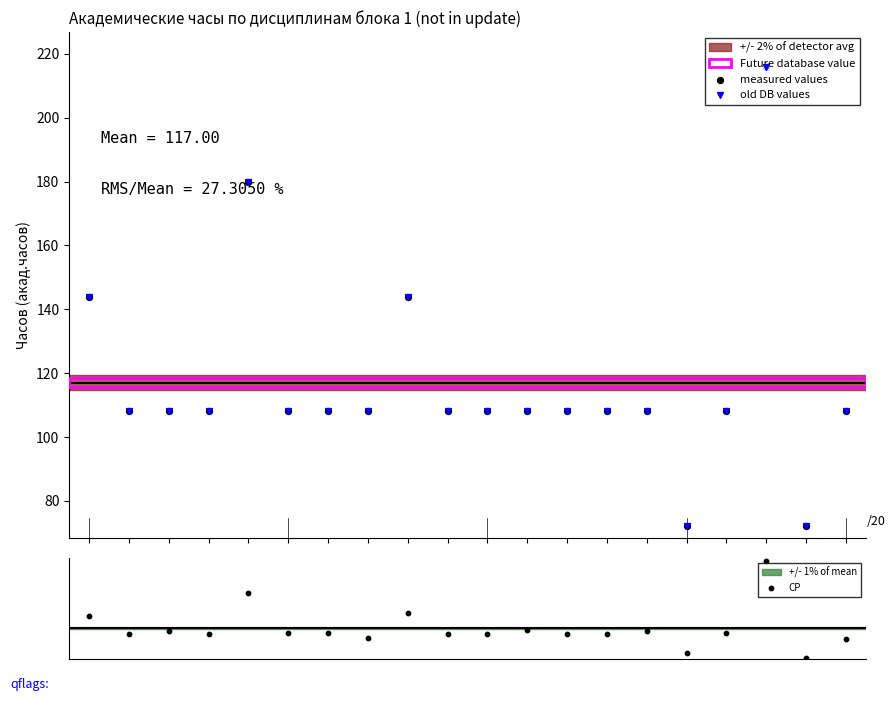

Is the value of СР at 0 greater than the value of old DB values at 18?

Yes